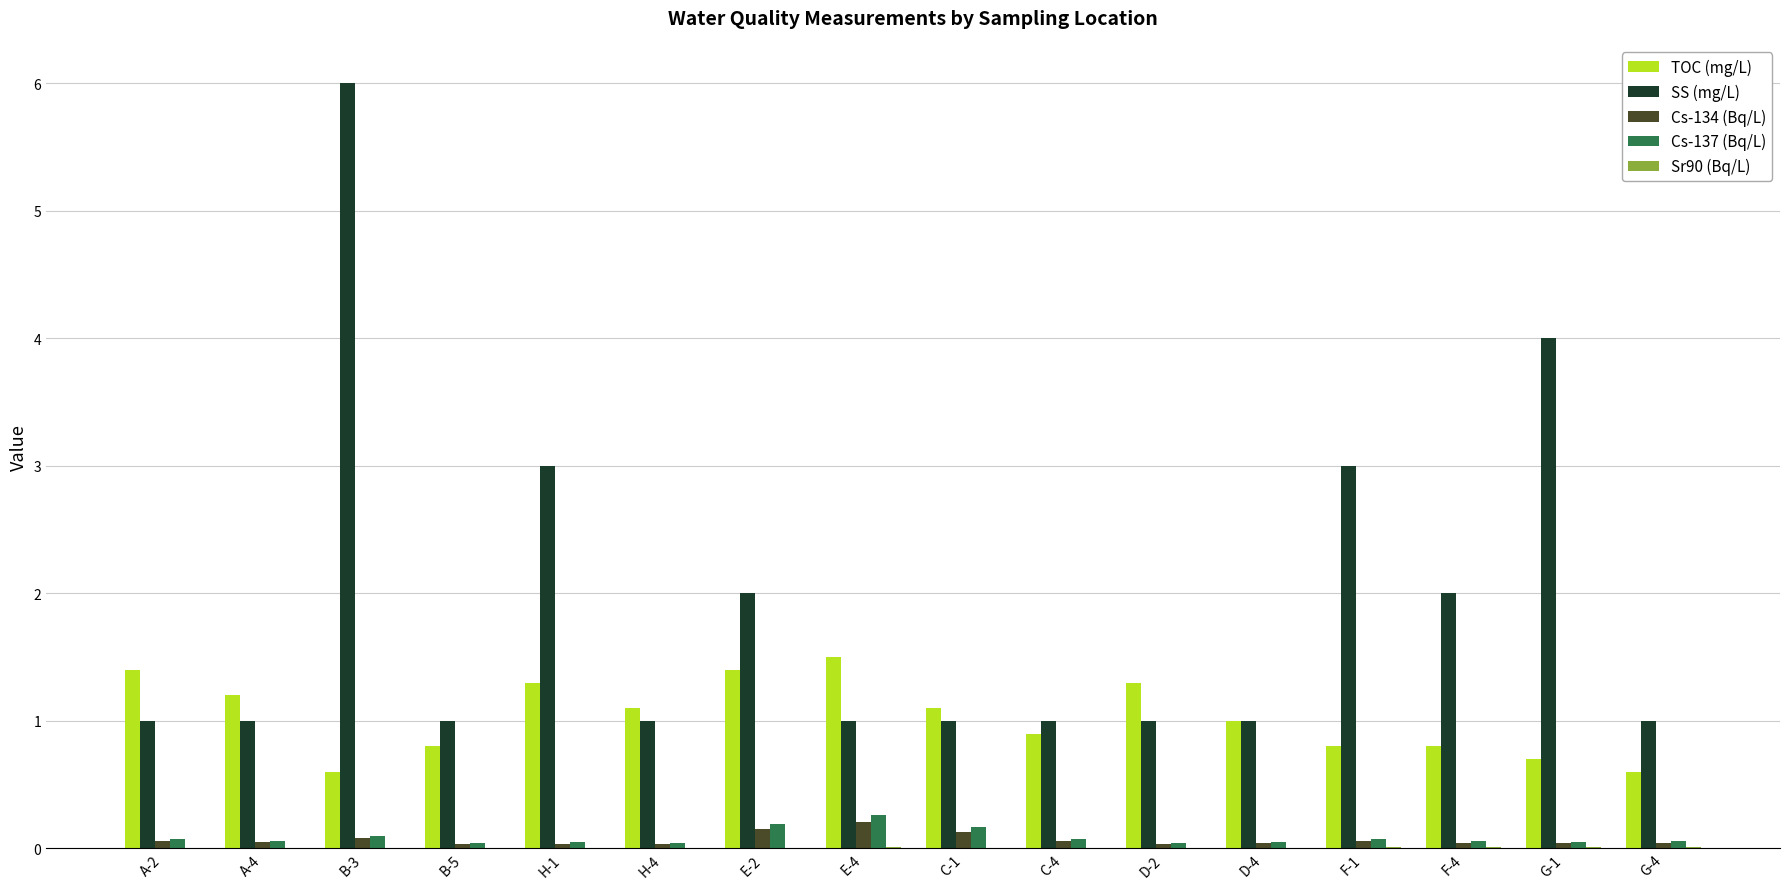

How many data points does each series have?

16